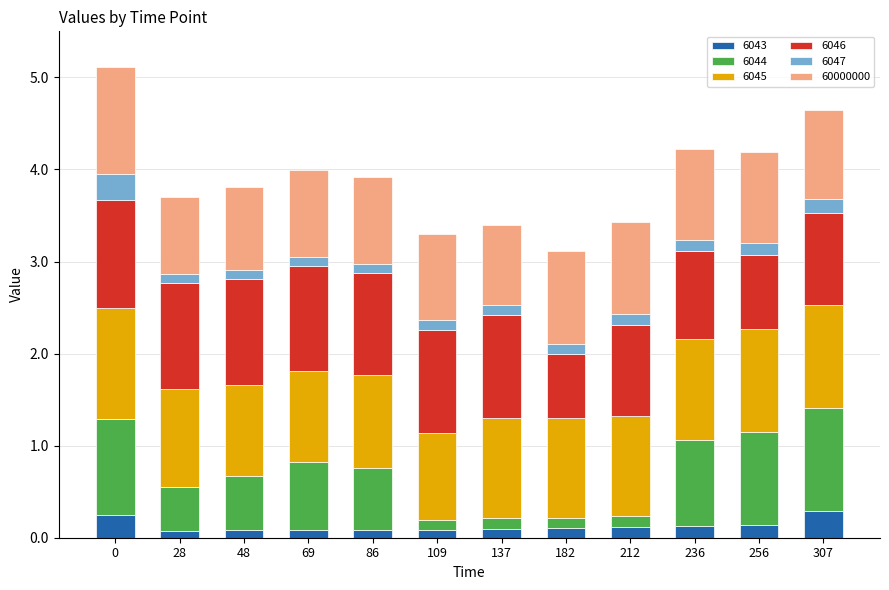

What is the total value across all series at 256?

4.2